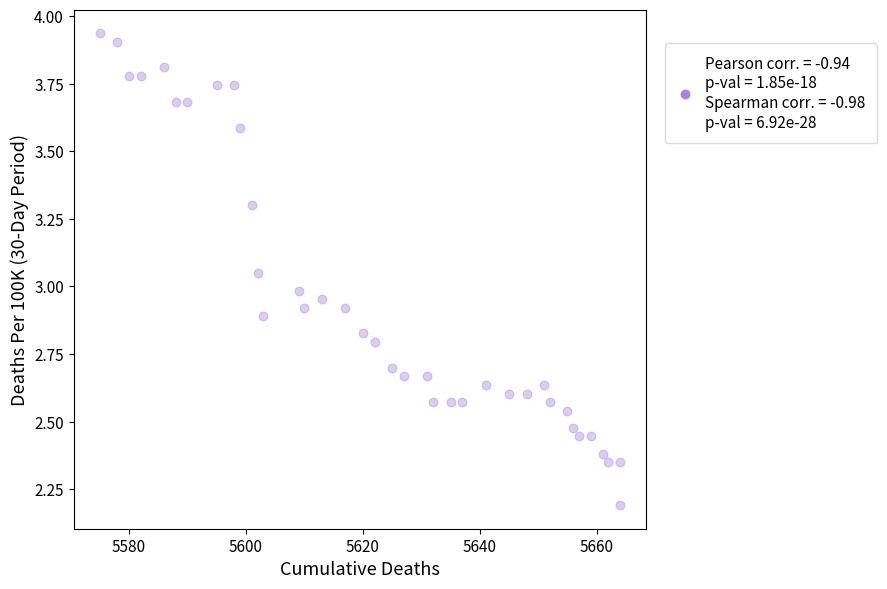

What is the range of X values (max minus min)?

89.0